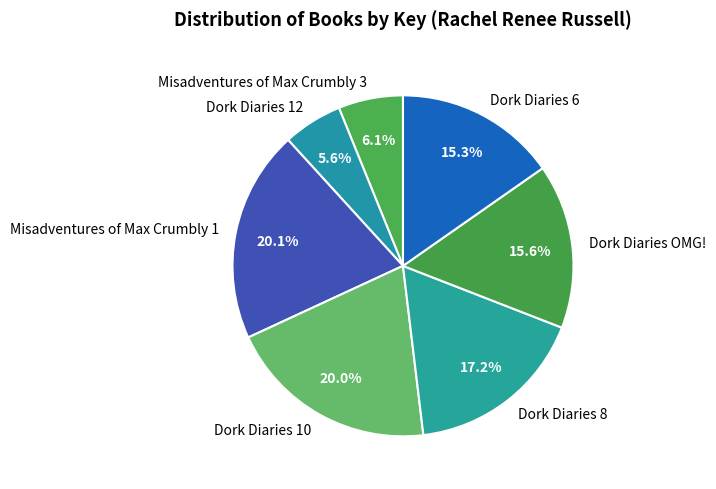

To the nearest percent, what is the difference between the Dork Diaries 6 and Misadventures of Max Crumbly 1 slice percentages?

5%